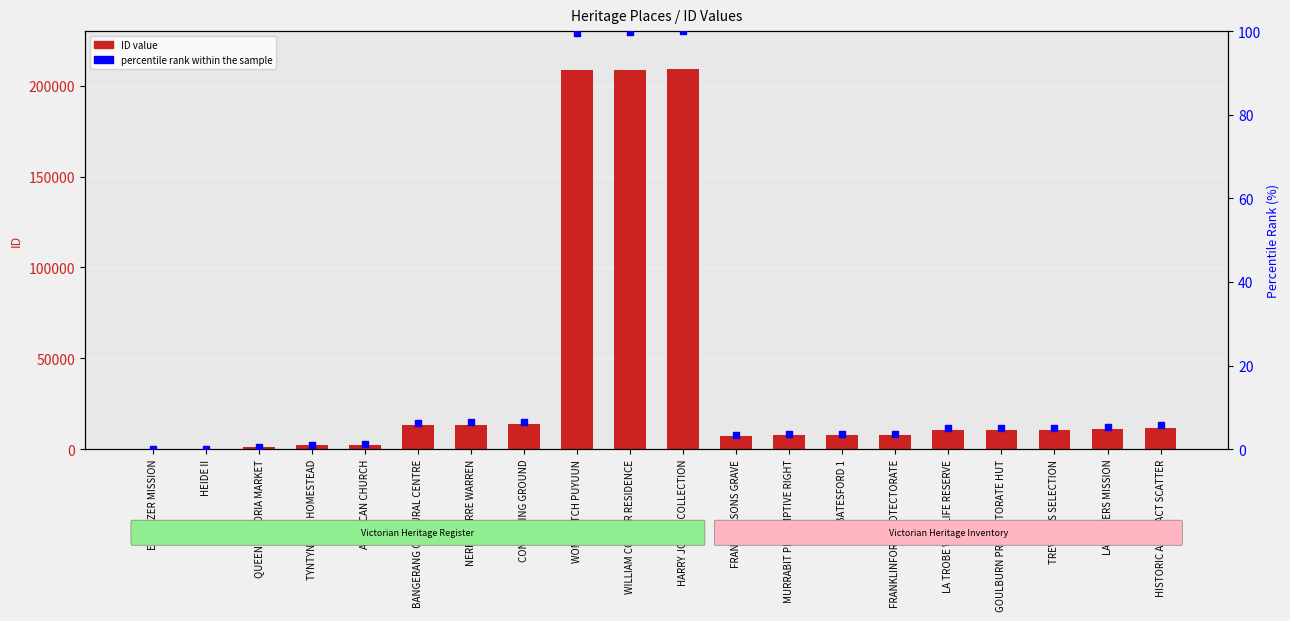

Which series reaches the maximum Y coordinate?

ID value